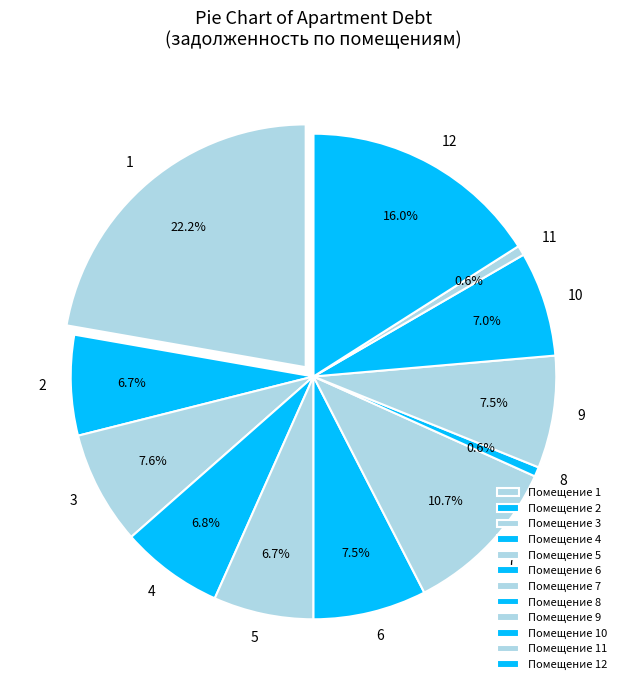

Does 9 account for over 50% of the chart?

No